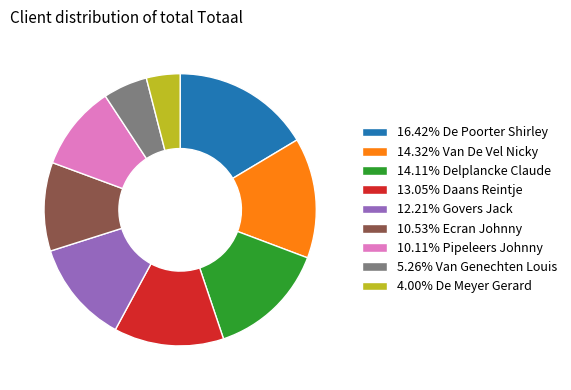

Does any single category account for the majority?

No